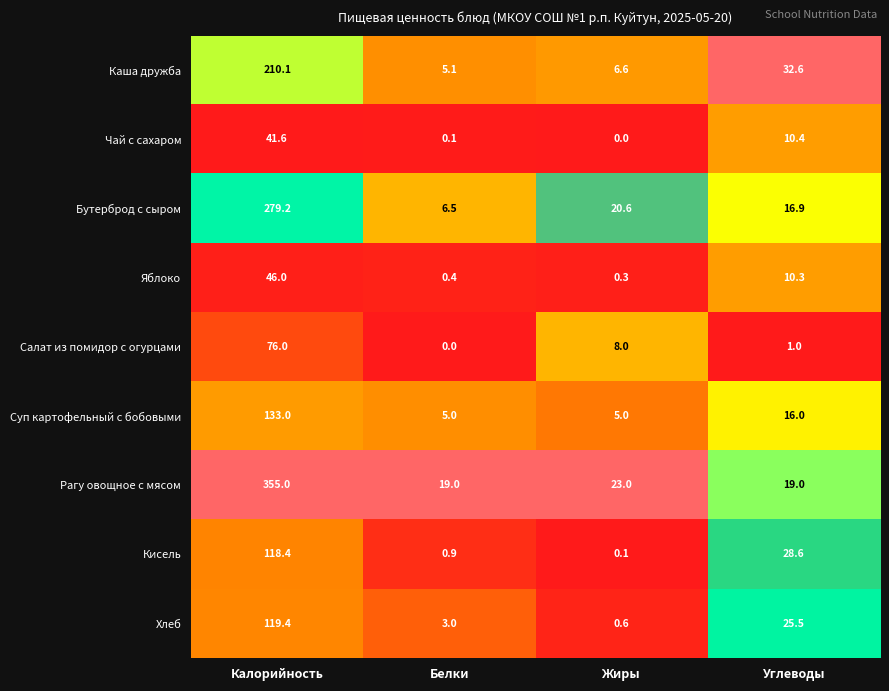

What is the total value across all series at Калорийность?

1378.7